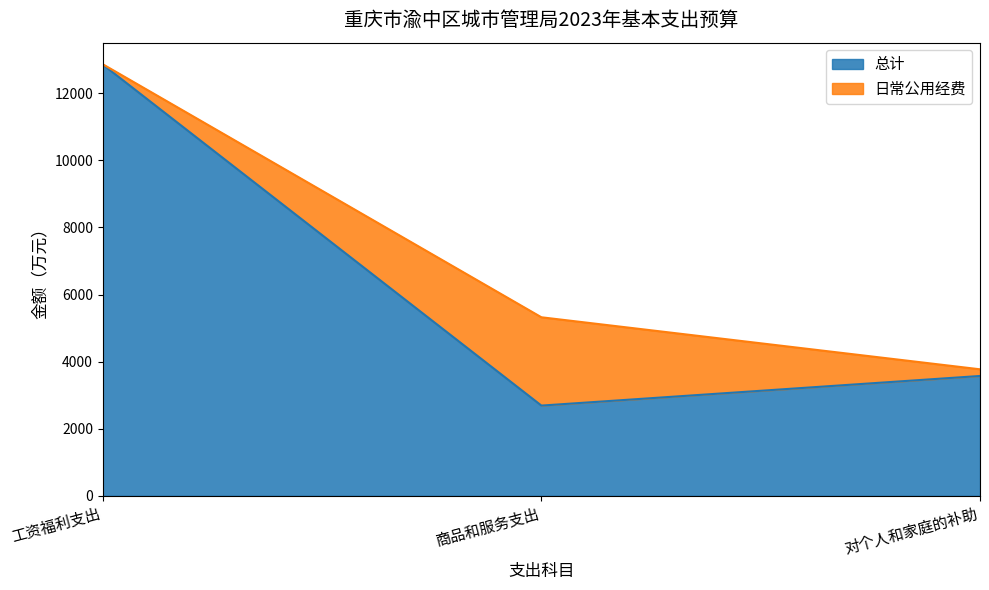

What is the approximate value at 工资福利支出?

12855.9